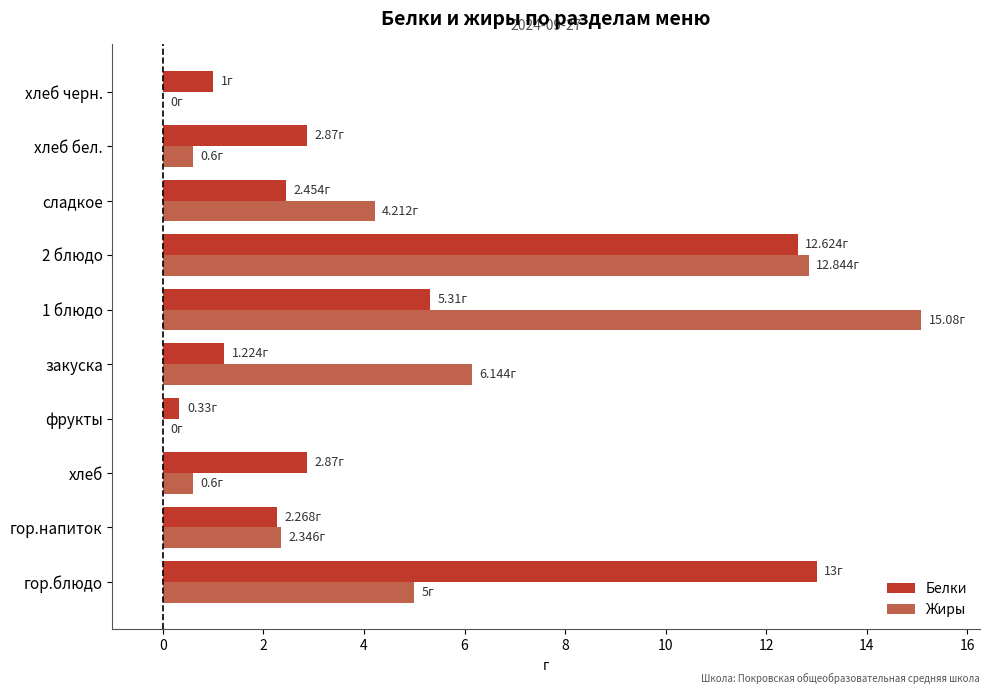

What is the total value across all series at хлеб бел.?

3.5